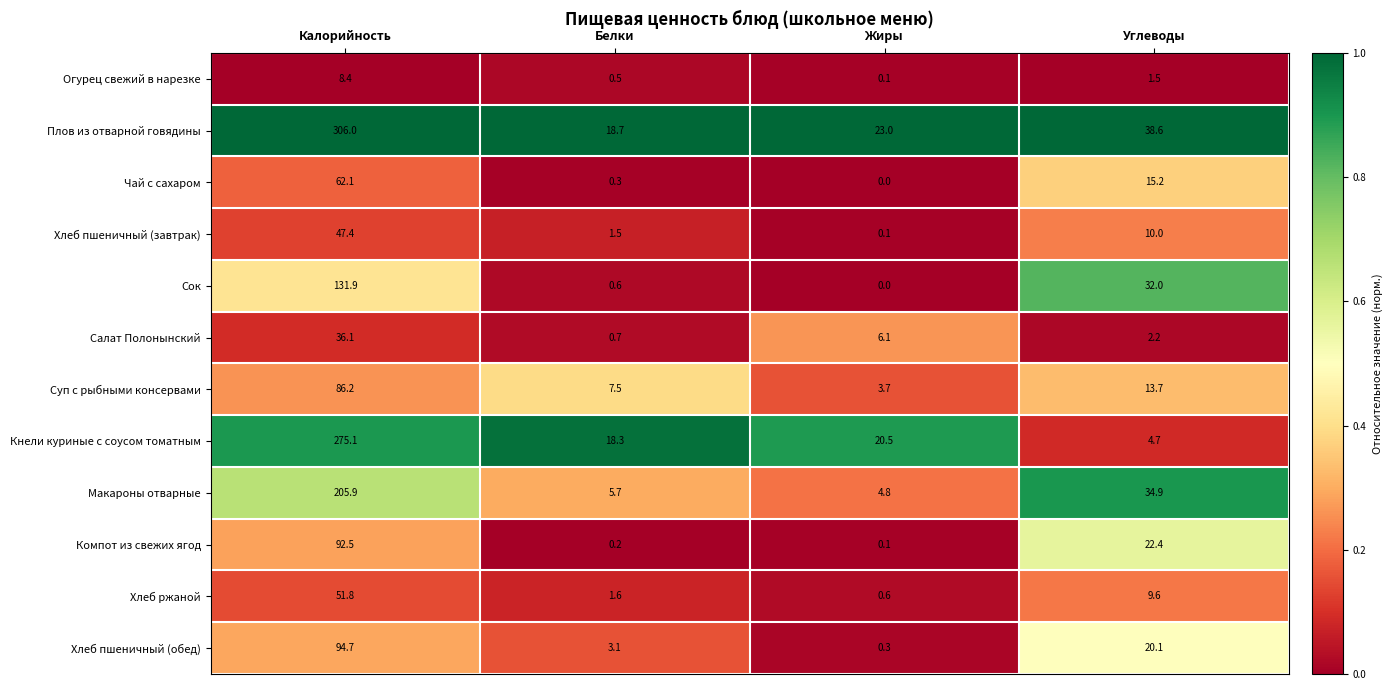

Which series changed the most between Калорийность and Жиры?

Плов из отварной говядины